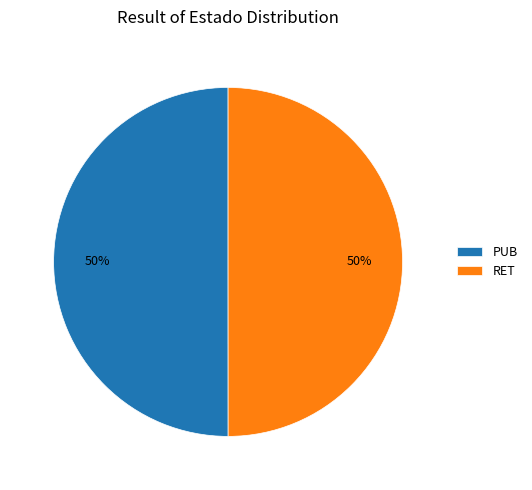

Is the sum of PUB and RET greater than half?

Yes